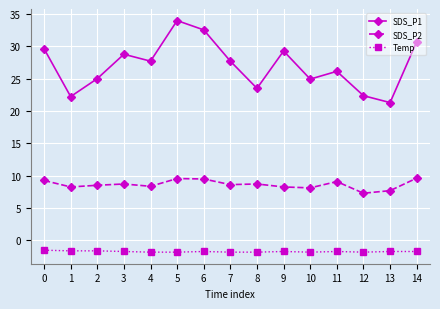

Does the chart display data point markers on the line(s)?

Yes